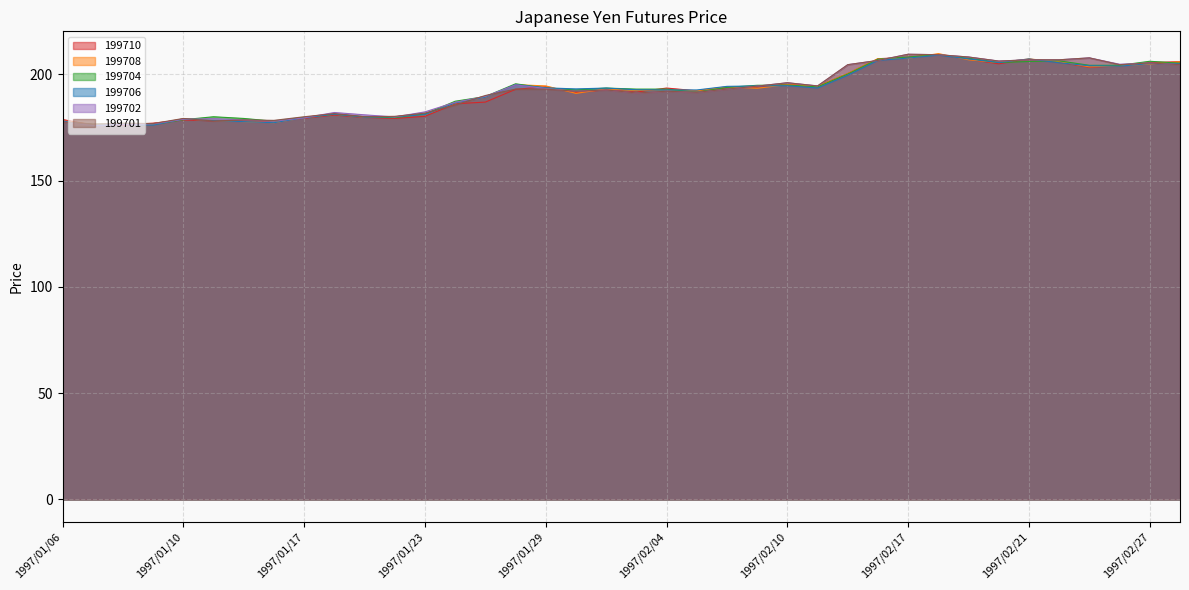

Reading left to right, list all the values displayed in this chart.

199710: 178.7	176.1	176.1	177.0	178.5	178.1	177.9	177.9	179.3	180.8	179.7	179.2	180.2	186.1	186.9	192.9	194.1	191.4	192.7	191.6	193.5	192.2	193.5	194.0	195.2	194.3	200.3	207.3	208.0	209.3	207.0	204.9	207.1	205.6	203.3	203.9	205.5	205.9
199708: 178.0	176.5	176.4	176.6	179.0	178.2	177.7	177.2	179.5	181.2	179.8	180.0	181.0	186.5	189.2	195.1	194.5	191.0	193.1	192.4	192.7	192.2	194.1	193.4	195.1	194.3	200.3	207.3	207.5	209.7	206.8	205.5	207.2	205.9	203.5	204.0	204.8	205.9
199704: 177.4	176.5	176.5	176.3	178.6	180.0	179.2	177.9	179.7	181.2	180.0	179.6	181.3	187.3	189.5	195.5	193.5	192.6	193.5	193.0	193.0	191.6	193.8	194.8	194.9	194.1	200.1	207.1	208.1	209.2	207.5	205.5	206.0	206.3	204.2	204.2	206.1	205.2
199706: 178.0	175.8	176.4	176.1	179.0	178.2	177.7	177.2	179.5	181.2	179.8	180.0	181.0	186.5	189.2	195.1	193.6	193.1	193.5	192.7	192.6	192.6	194.3	194.5	194.6	193.5	199.5	206.5	207.6	209.0	207.2	205.5	207.2	205.4	204.0	203.8	205.0	204.9
199702: 177.5	176.0	176.3	176.6	178.8	179.1	178.5	177.9	179.5	182.0	180.9	179.9	182.3	186.8	189.6	195.0	193.3	192.0	192.6	191.2	192.0	191.5	193.0	194.4	196.0	194.5	204.5	206.5	209.4	209.2	208.1	206.2	206.8	206.8	207.7	204.7	205.3	204.5
199701: 177.5	176.5	177.0	176.8	179.2	178.0	178.5	178.3	180.0	181.5	180.0	180.2	181.7	185.5	190.0	193.0	193.0	192.0	192.6	191.2	192.0	191.5	193.0	194.4	196.0	194.5	204.5	206.5	209.4	209.2	208.1	206.2	206.8	206.8	207.7	204.5	205.3	204.5